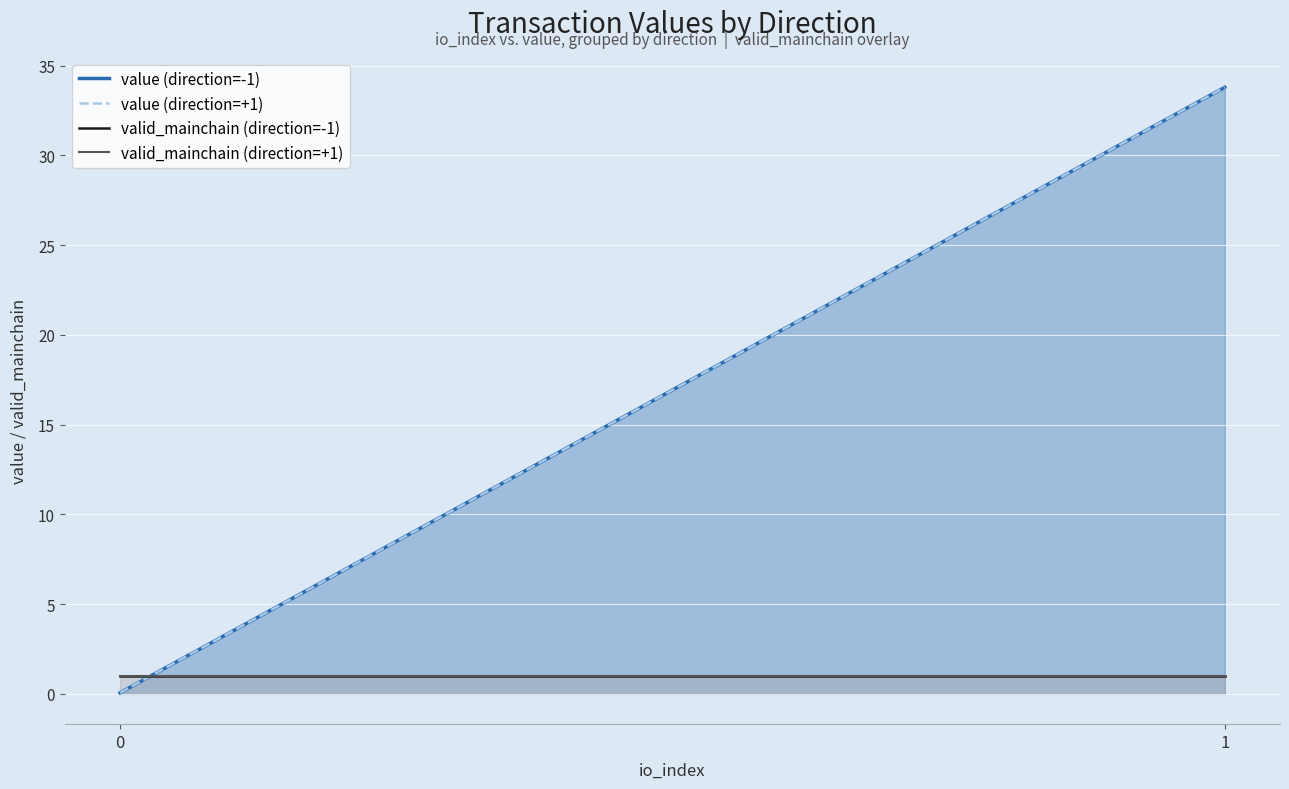

How many data points in value (direction=+1) are above 33?

1